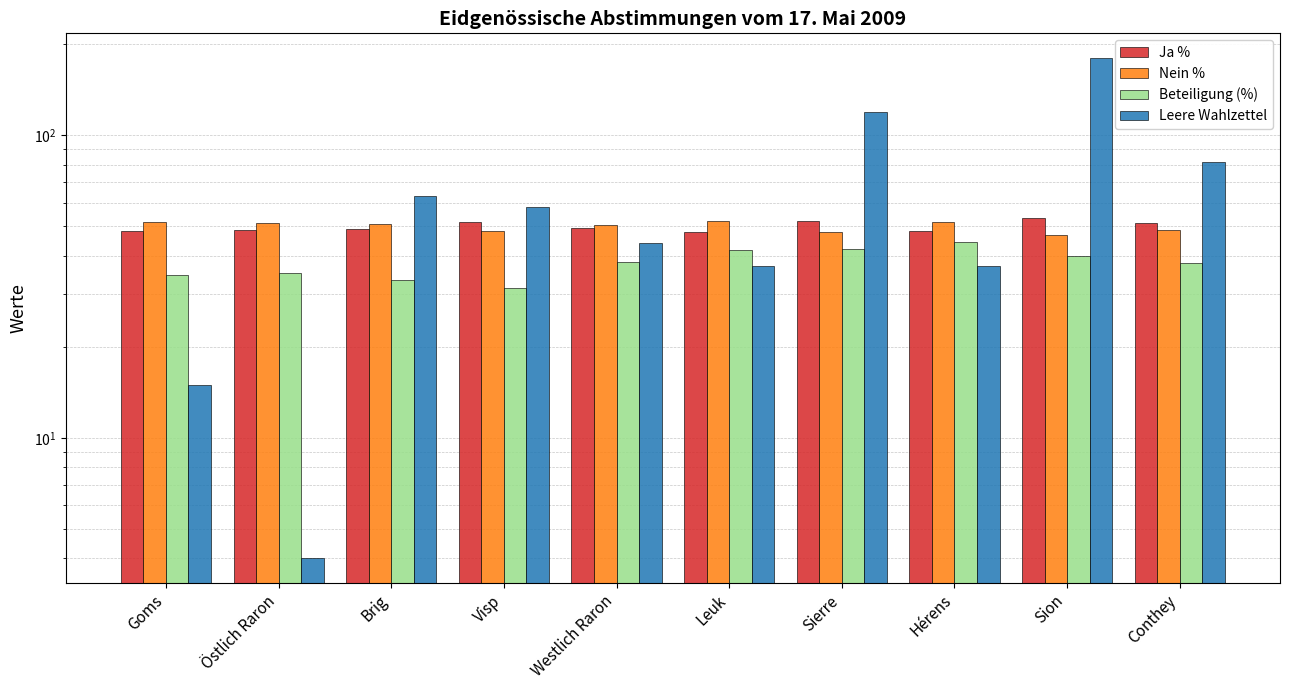

Count the number of data series in this chart.

4